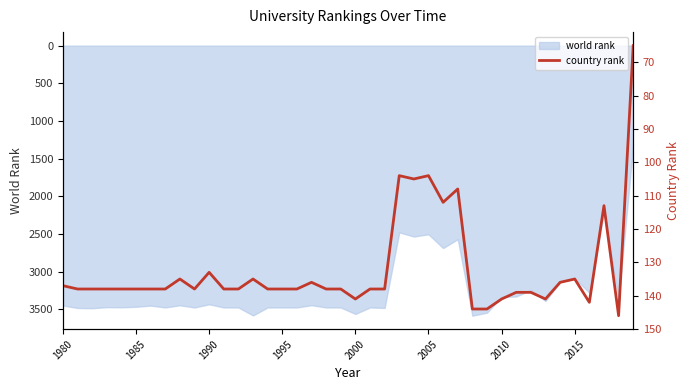

What is the highest value of the world rank series?

3583